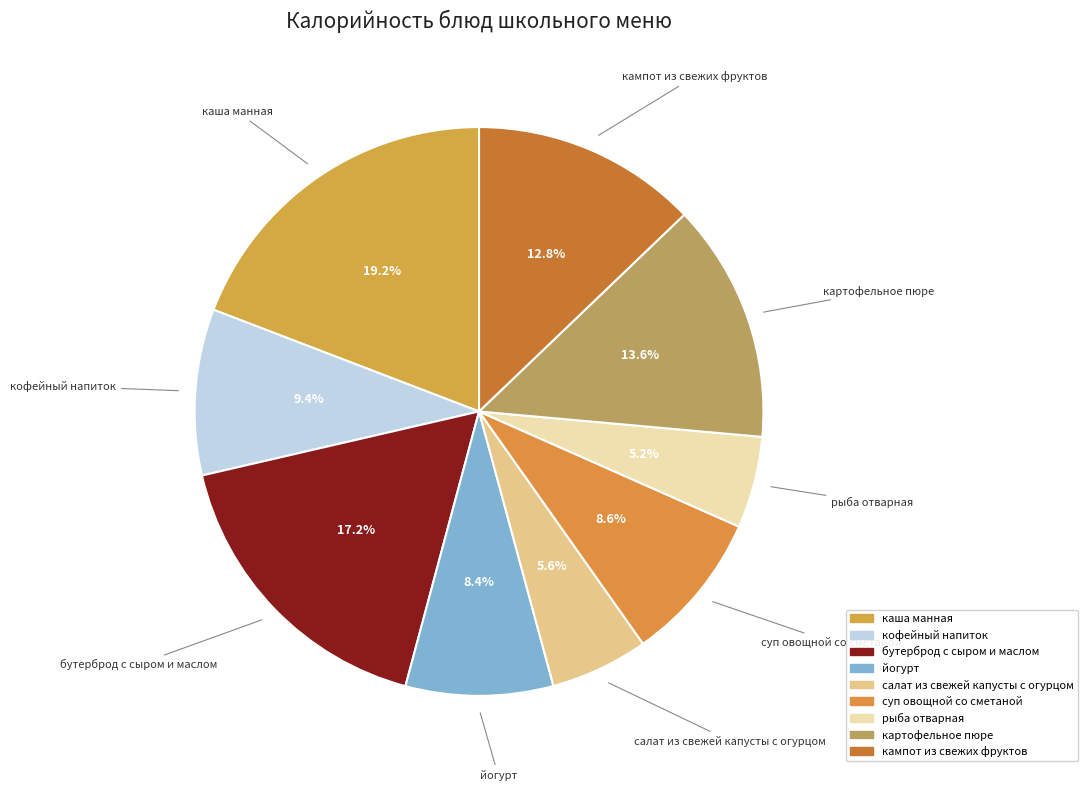

How many segments does this pie chart have?

9